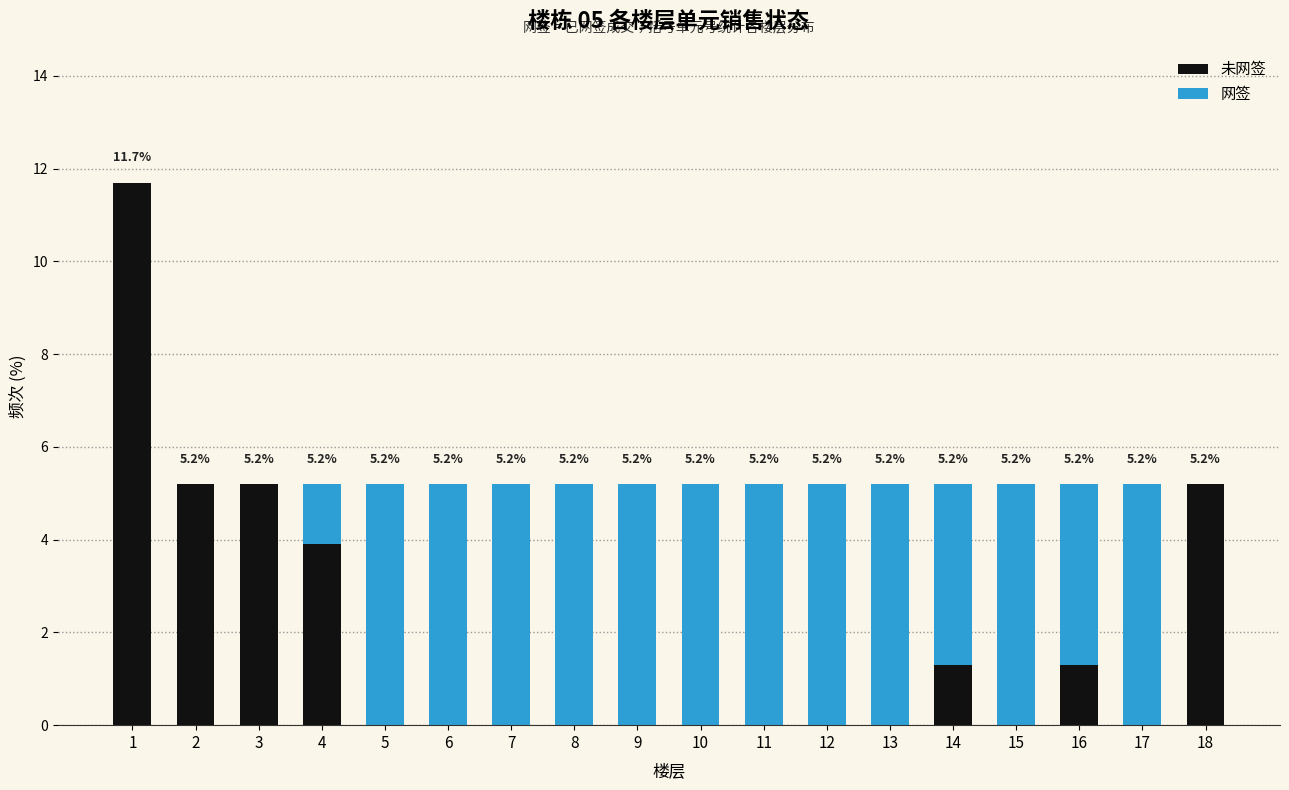

What is the total value across all series at 16?

5.2